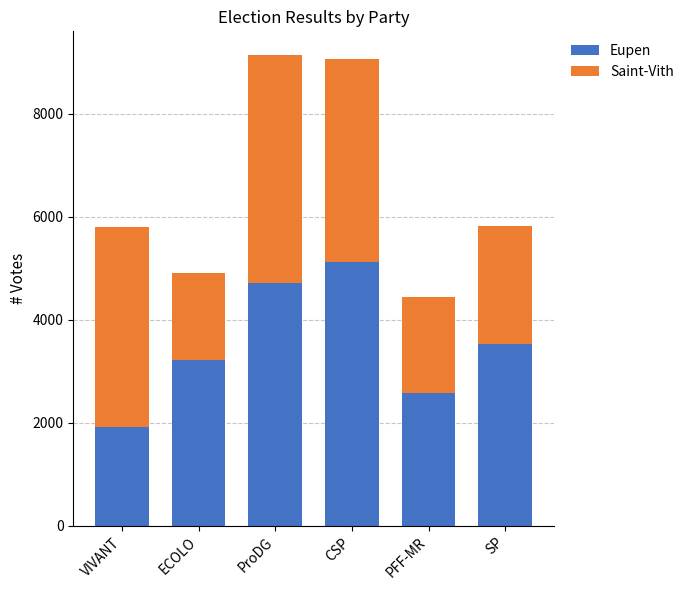

Reading right to left, transcribe the values for Eupen.

SP=3534	PFF-MR=2590	CSP=5132	ProDG=4707	ECOLO=3220	VIVANT=1918